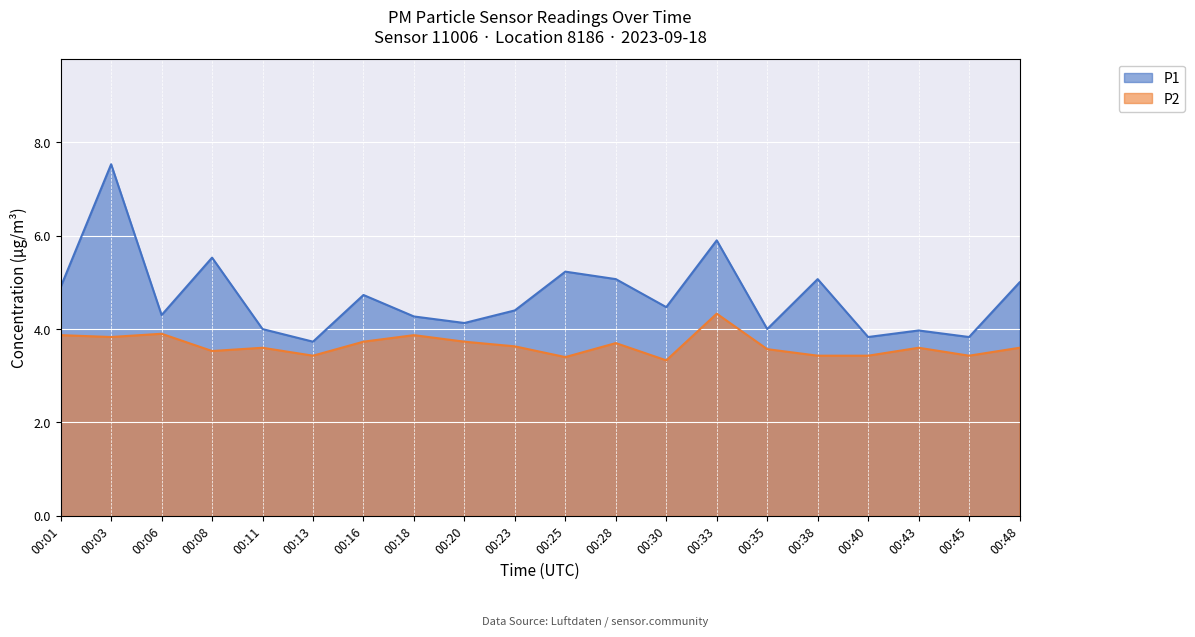

Reading left to right, list all the values displayed in this chart.

P1: 00:01=4.9	00:03=7.5	00:06=4.3	00:08=5.5	00:11=4.0	00:13=3.7	00:16=4.7	00:18=4.3	00:20=4.1	00:23=4.4	00:25=5.2	00:28=5.1	00:30=4.5	00:33=5.9	00:35=4.0	00:38=5.1	00:40=3.8	00:43=4.0	00:45=3.8	00:48=5.0
P2: 00:01=3.9	00:03=3.8	00:06=3.9	00:08=3.5	00:11=3.6	00:13=3.4	00:16=3.7	00:18=3.9	00:20=3.7	00:23=3.6	00:25=3.4	00:28=3.7	00:30=3.3	00:33=4.3	00:35=3.6	00:38=3.4	00:40=3.4	00:43=3.6	00:45=3.4	00:48=3.6